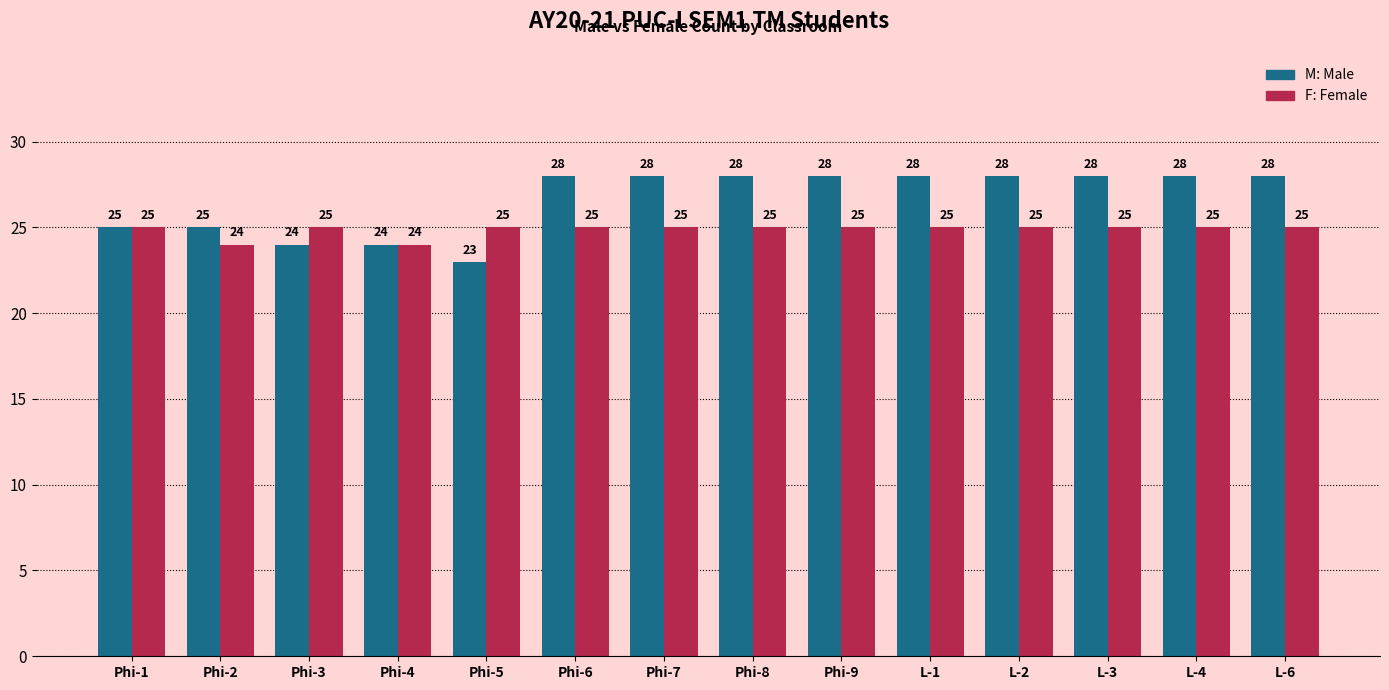

What position from the left is L-3?

12